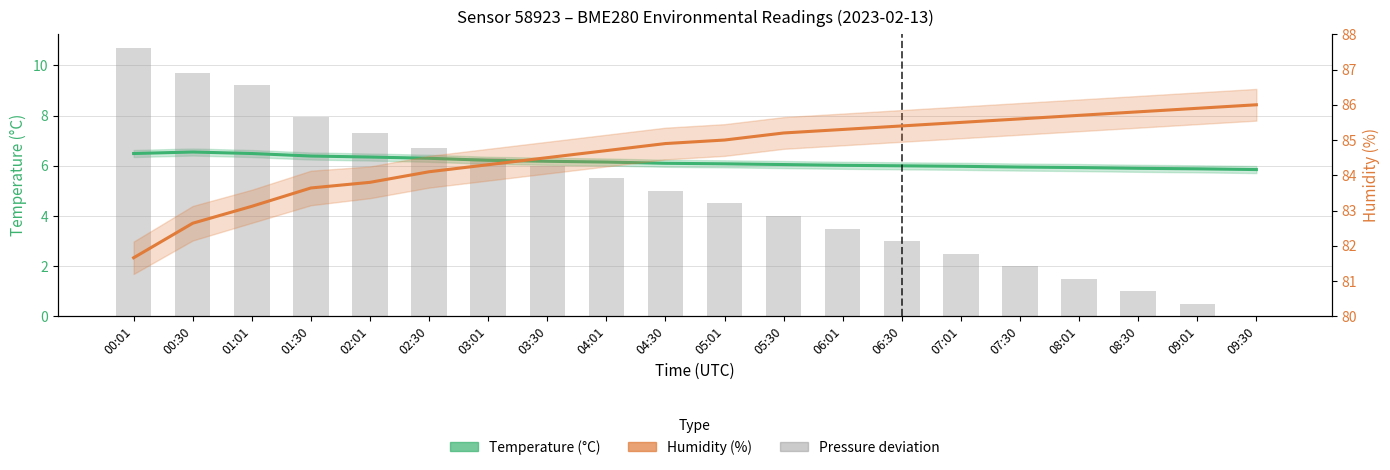

Read the Humidity (%) value at 03:01.

84.3